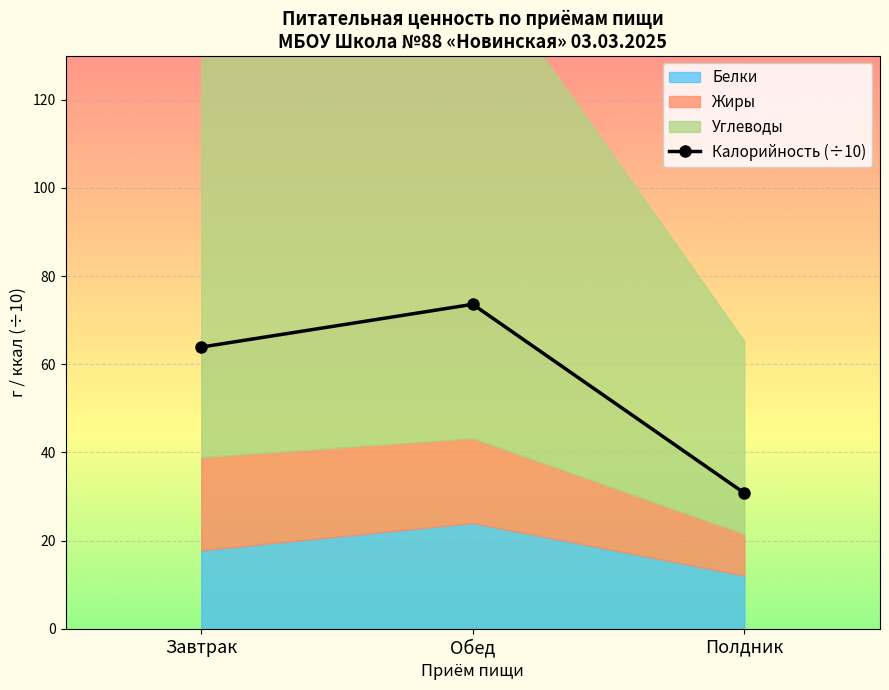

The value at Полдник is 18.0. True or false?

False